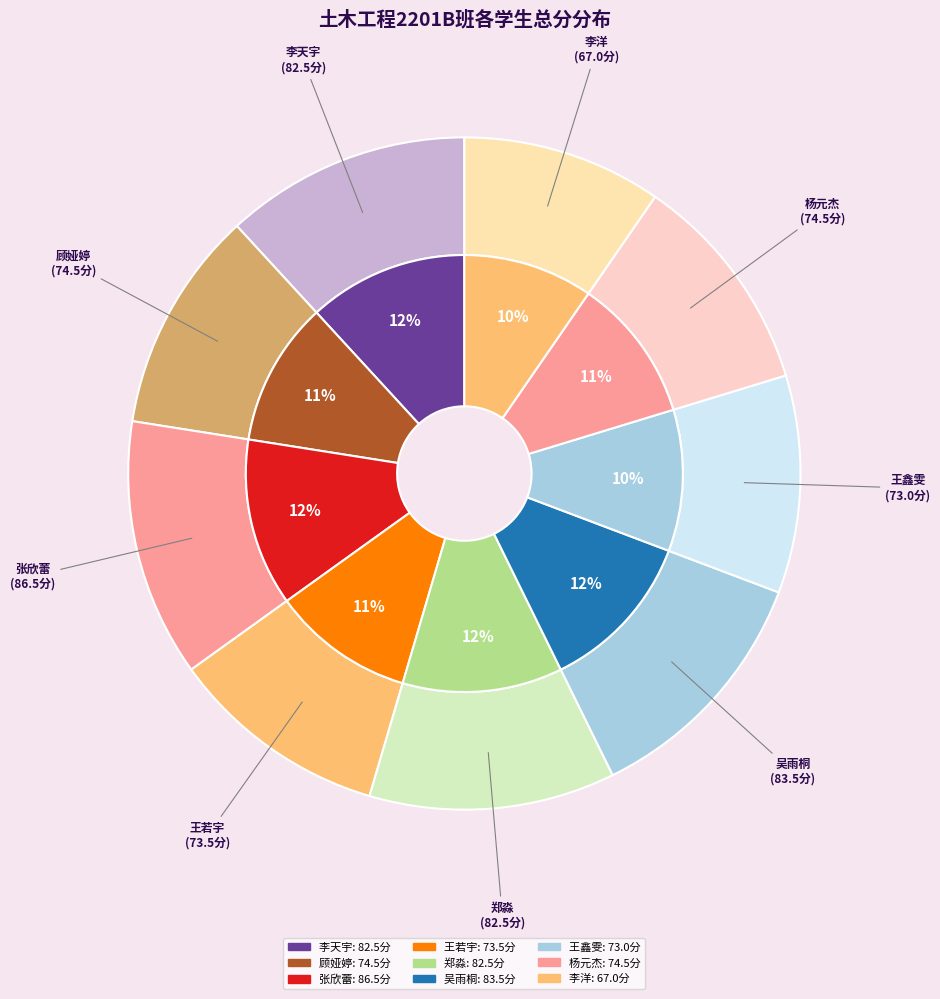

Approximately how many times larger is the value at 顾娅婷
2237110101 compared to 杨元杰
2237110117?

1.0